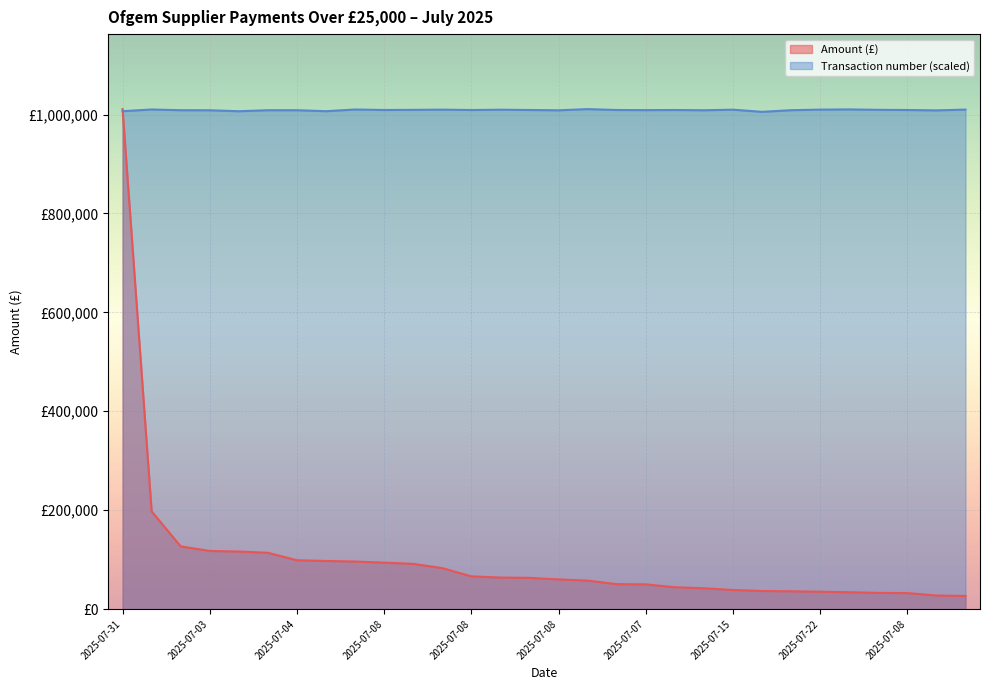

What is the lowest value of the Transaction number series?

1005464.6